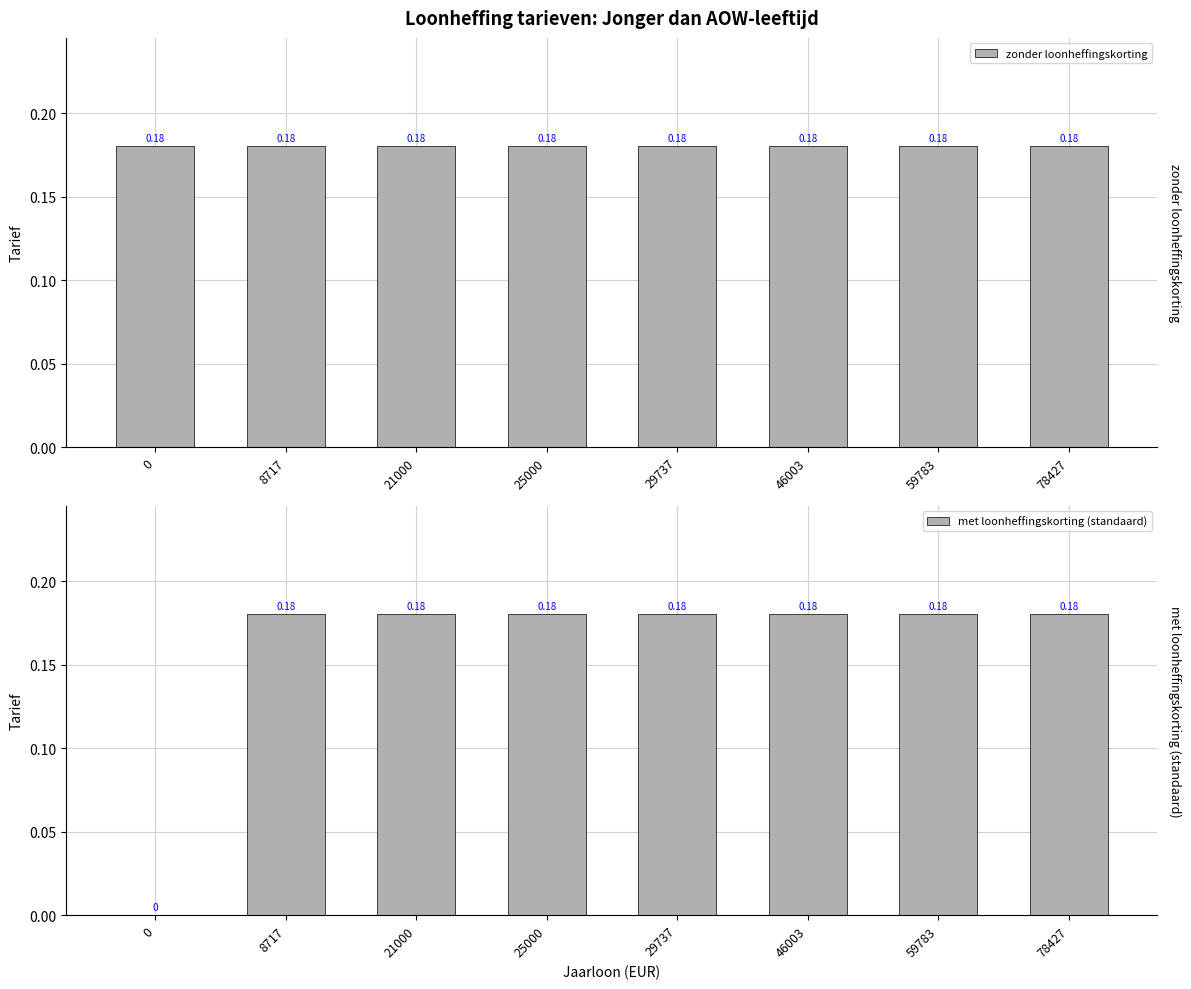

How many data points in met loonheffingskorting (standaard) are above 0?

7